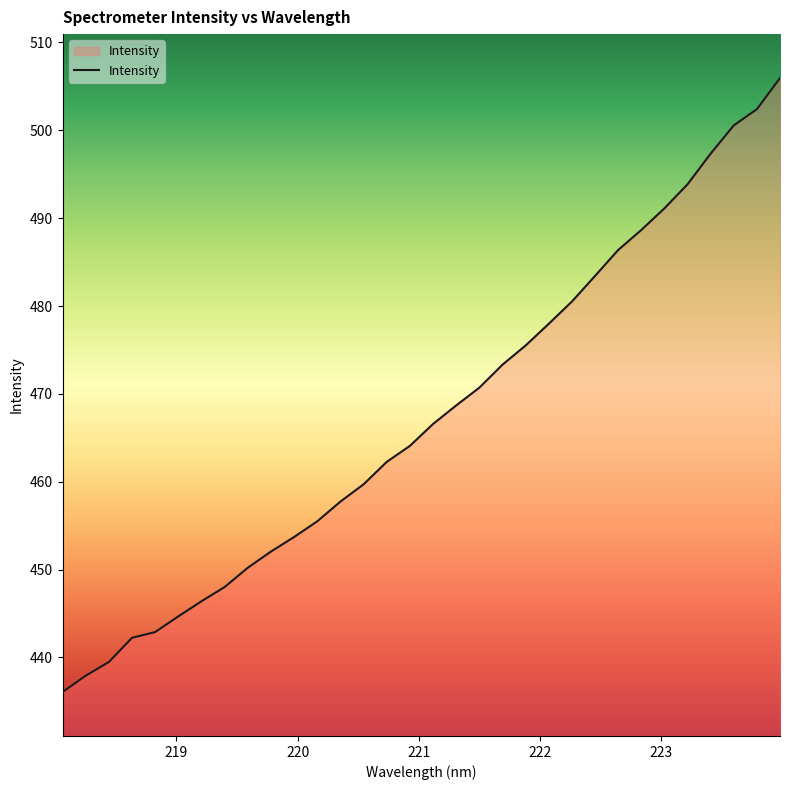

True or false: the data has more than 0 interior local peaks.

False